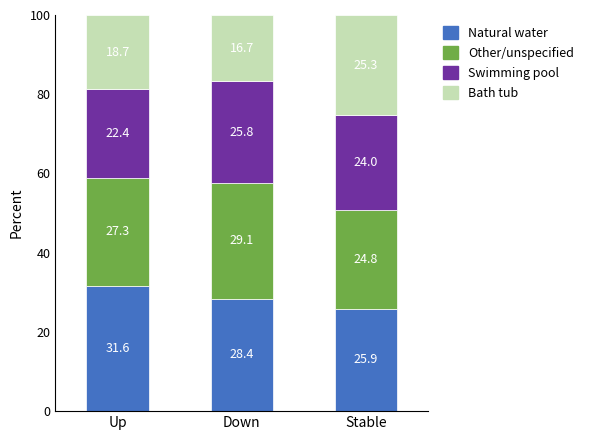

What is the difference between the maximum and minimum values in the Natural water series?

5.7